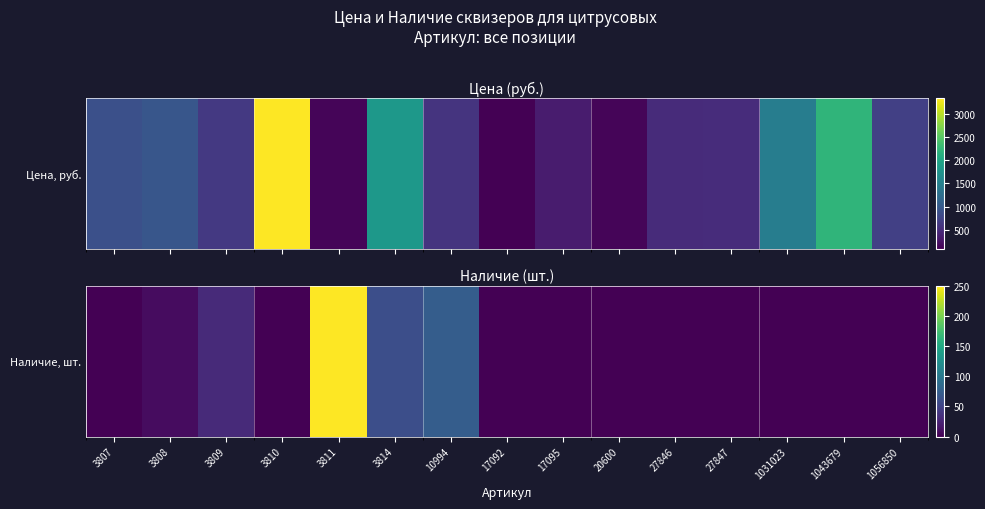

Which has a higher value, 3807 or 27846?

3807